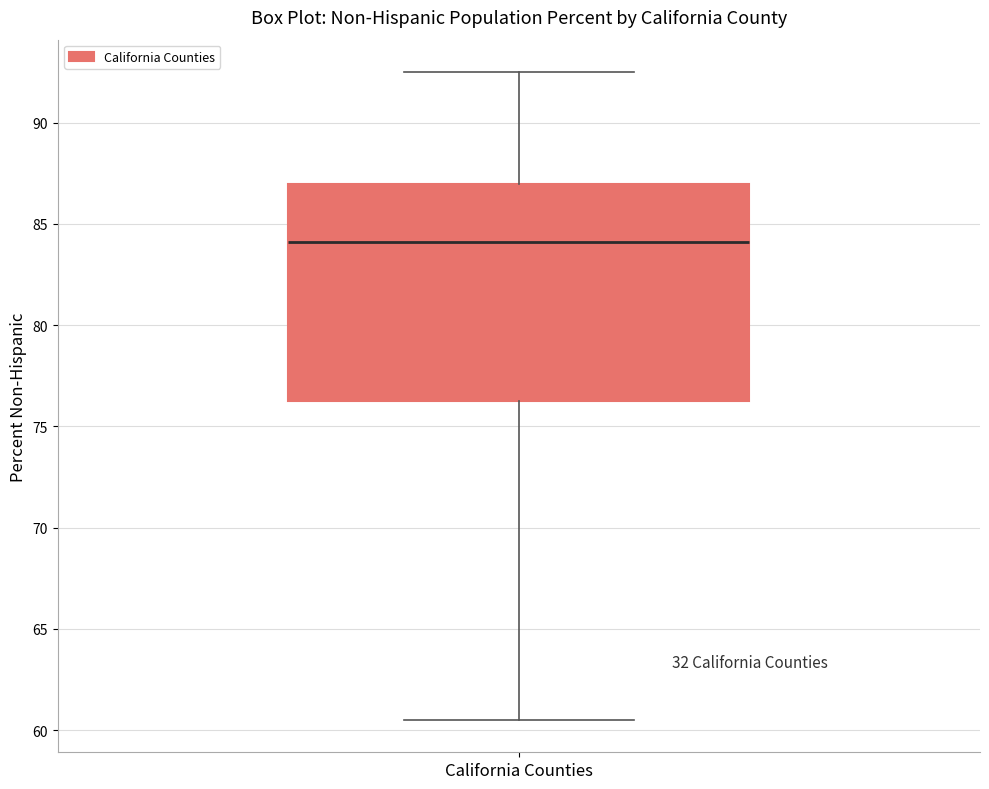

Transcribe this box plot: give where the median line is, the range the box spans, and where the two whiskers end, as read against the y-axis. The values are not printed on the chart, so give them approximately, as read against the axis.

median 84.0, box 76.5 to 87.0, whiskers 60.5 to 92.5